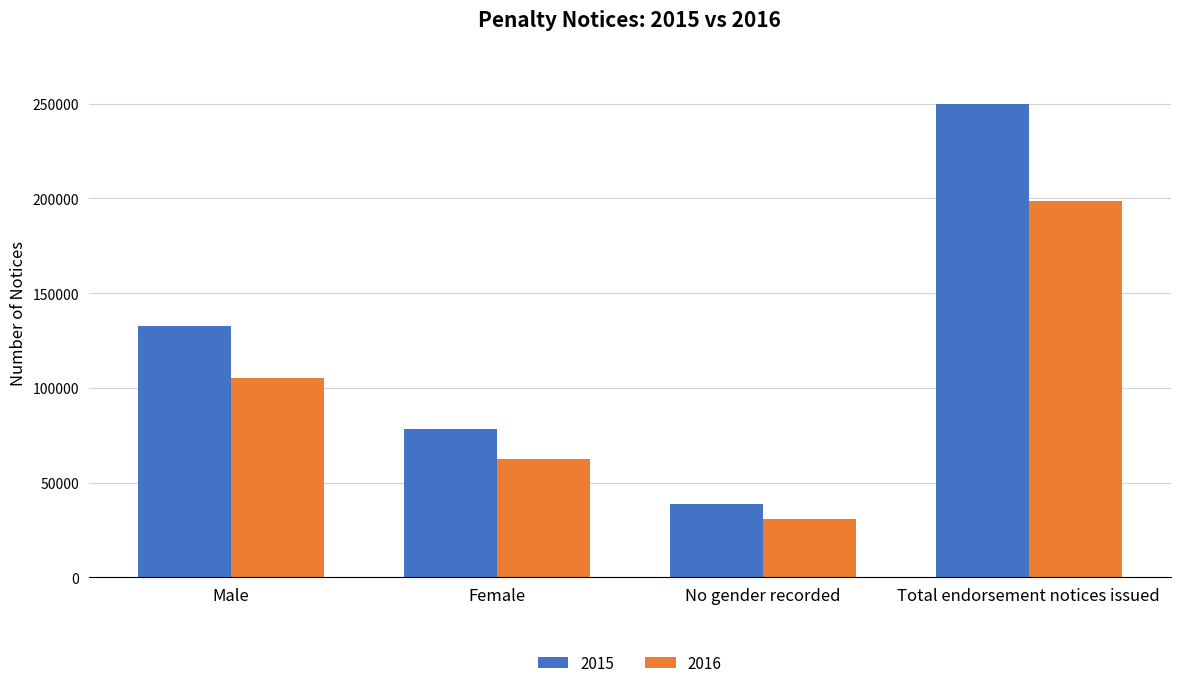

What position from the left is Total endorsement notices issued?

4